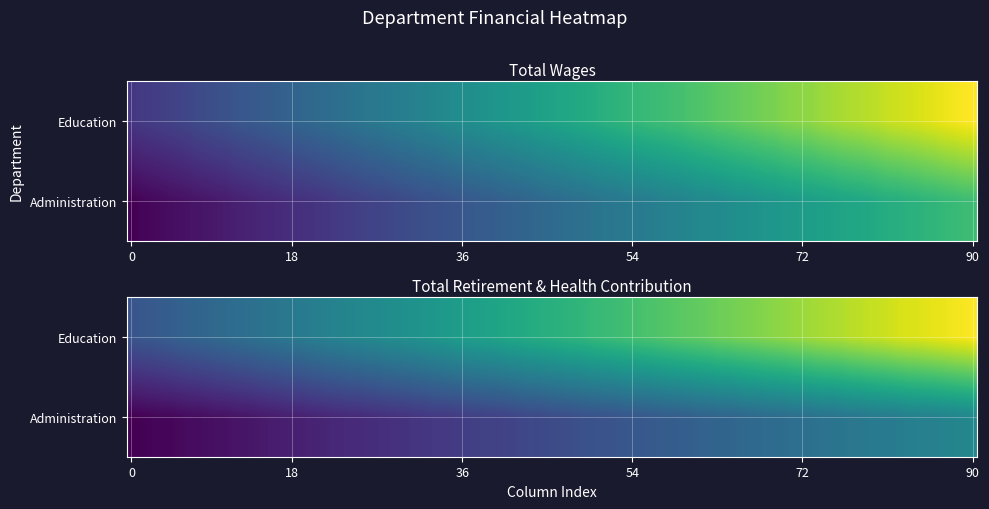

Rank the series at 1 from lowest to highest value.

Administration, Education